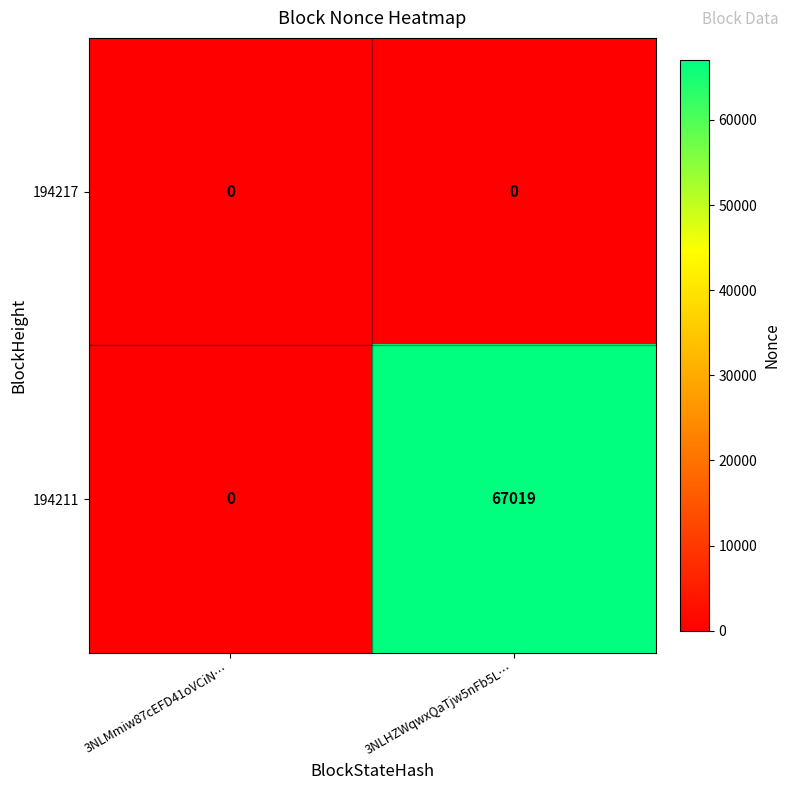

Reading left to right, extract all data points from this chart.

194217: 0	0
194211: 0	67019